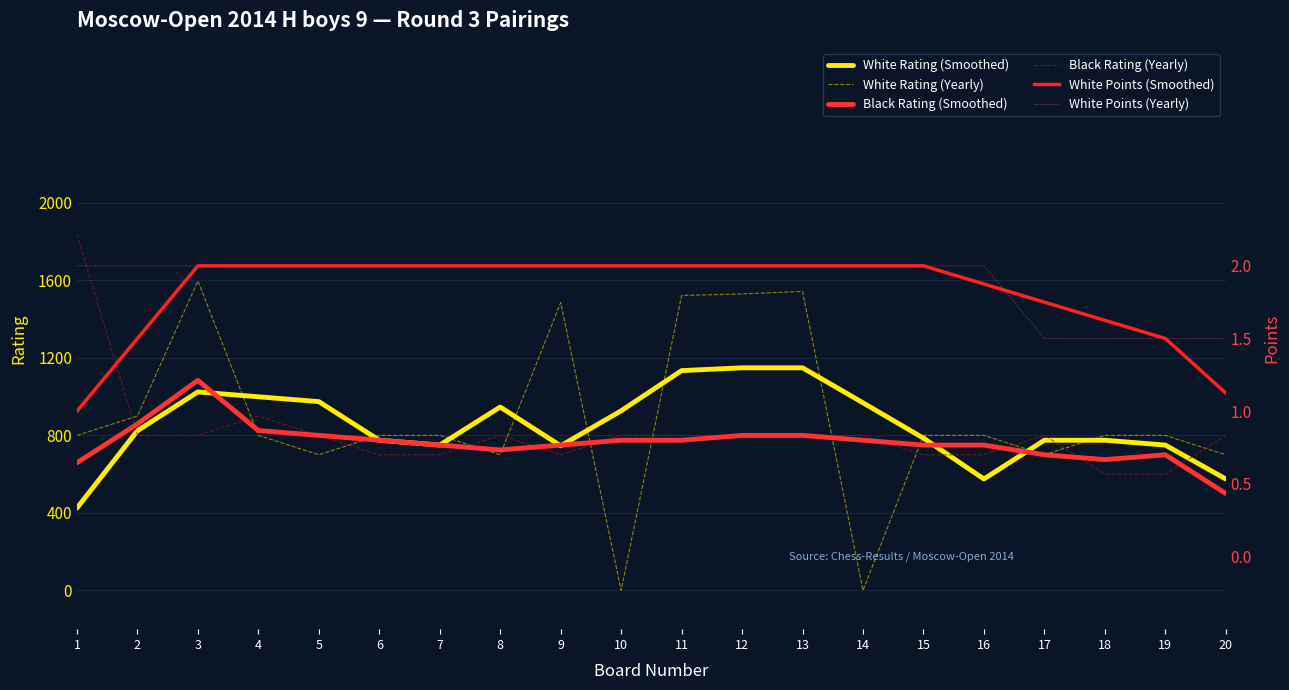

How many White Points (Smoothed) values are between 1 and 2?

20